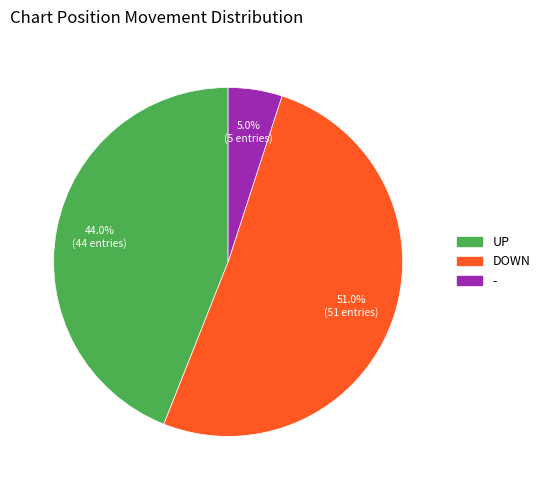

Does any single category account for the majority?

Yes